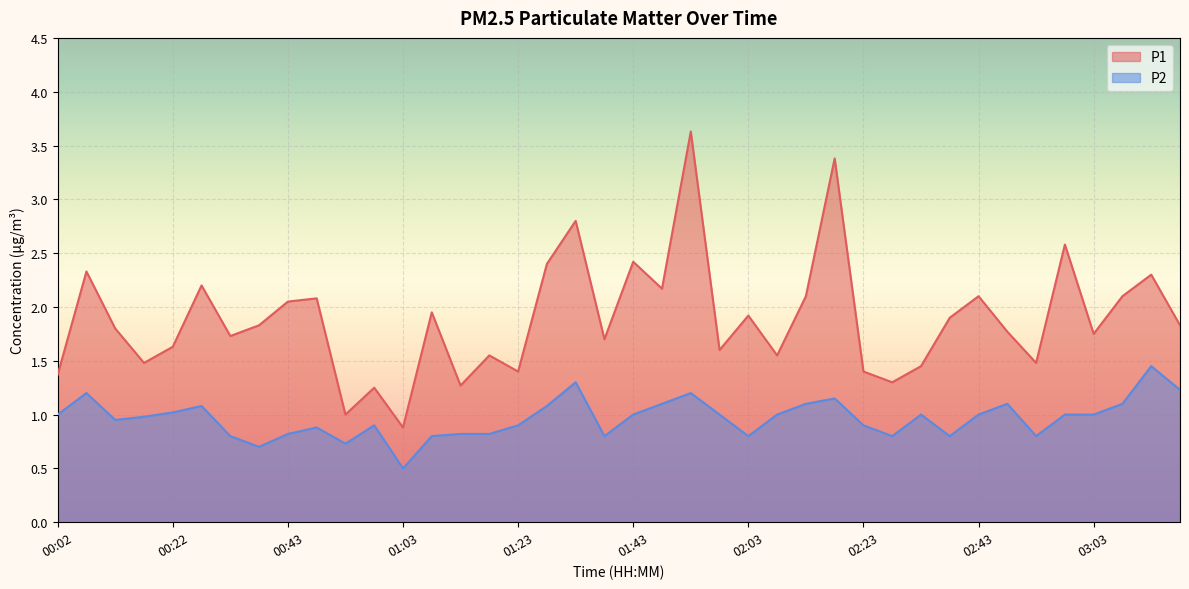

Which category has the lowest value in the P2 series?

01:03